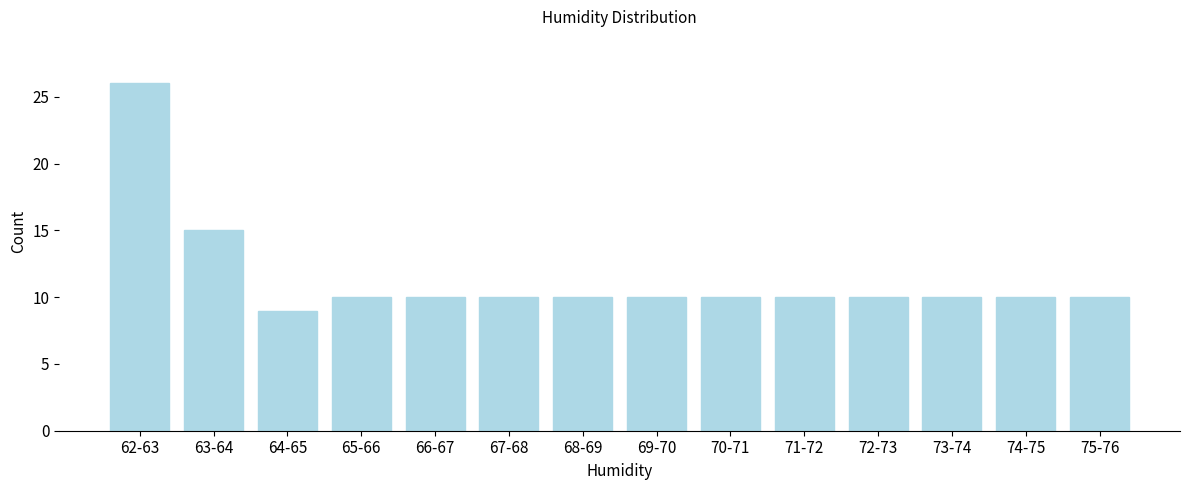

Reading left to right, extract all data points from this chart.

62-63=26	63-64=15	64-65=9	65-66=10	66-67=10	67-68=10	68-69=10	69-70=10	70-71=10	71-72=10	72-73=10	73-74=10	74-75=10	75-76=10